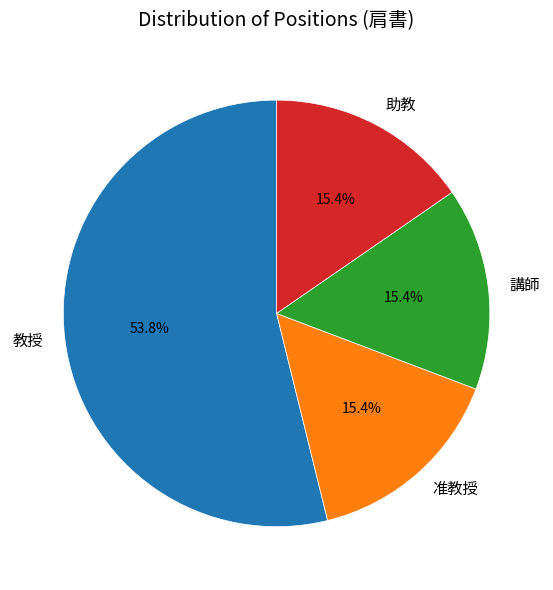

How many slices are in this pie chart?

4